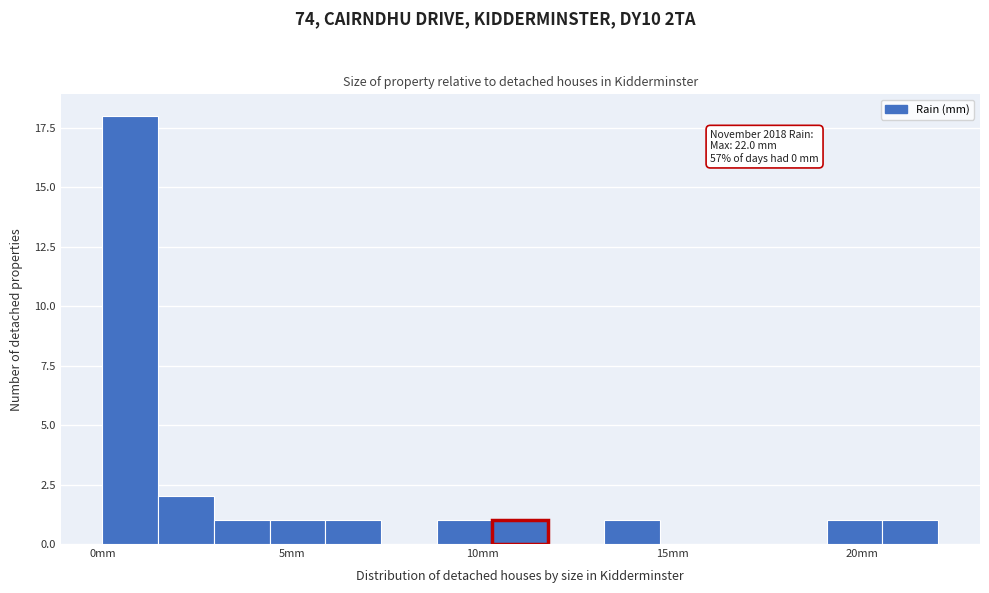

Around what value on the x-axis is the tallest bar? Give the approximate position of its centre, as read against the axis.

0.5